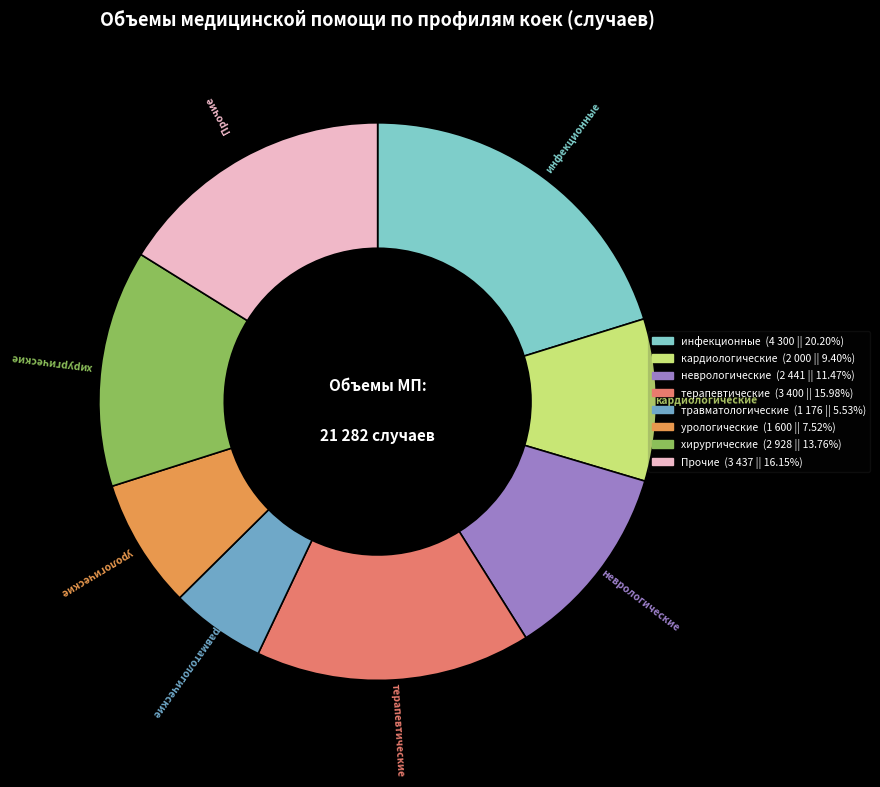

Is there a majority slice in this chart?

No